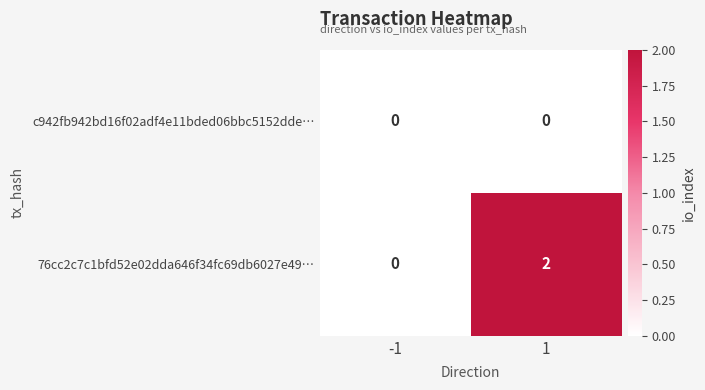

Rank the series by their average value, from highest to lowest.

76cc2c7c1bfd52e02dda646f34fc69db6027e49…, c942fb942bd16f02adf4e11bded06bbc5152dde…